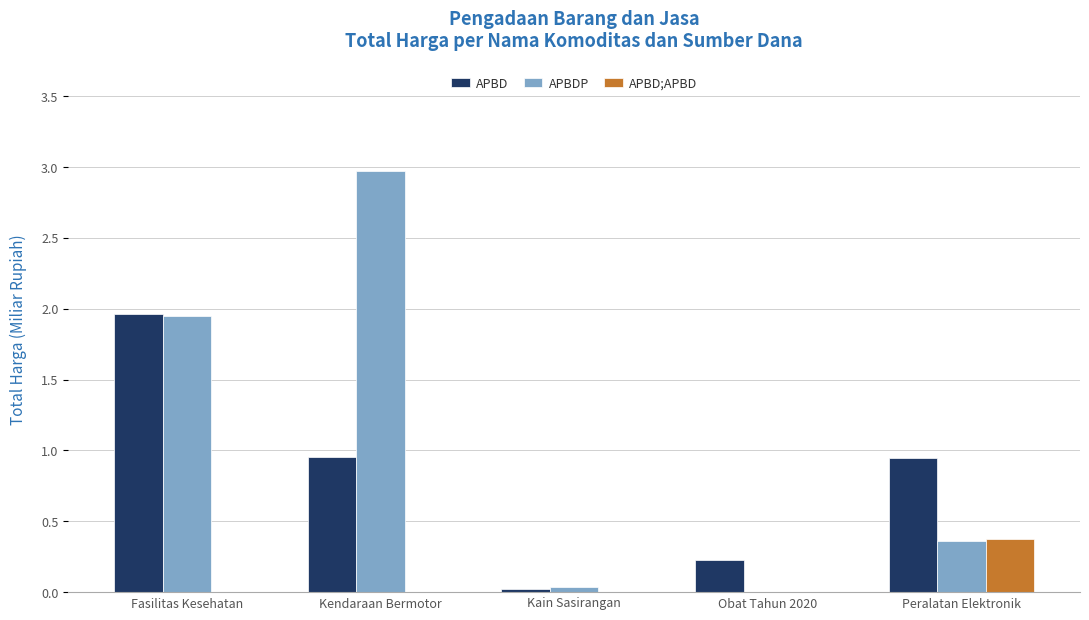

The value of APBDP at Fasilitas Kesehatan is 2.7. True or false?

False